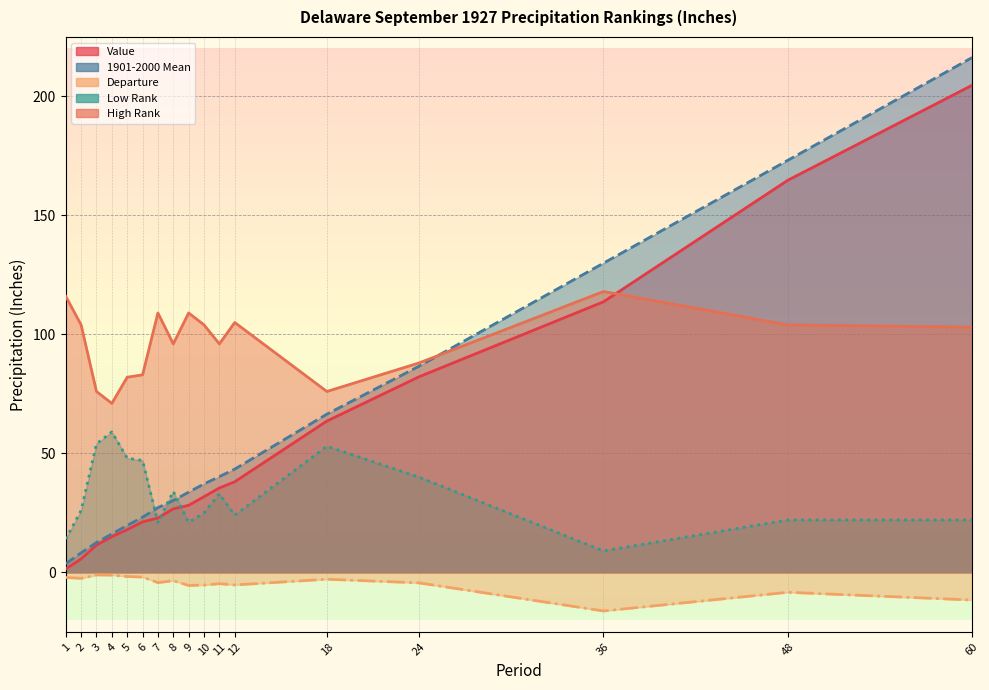

At which category does Low Rank reach its first local valley?

7